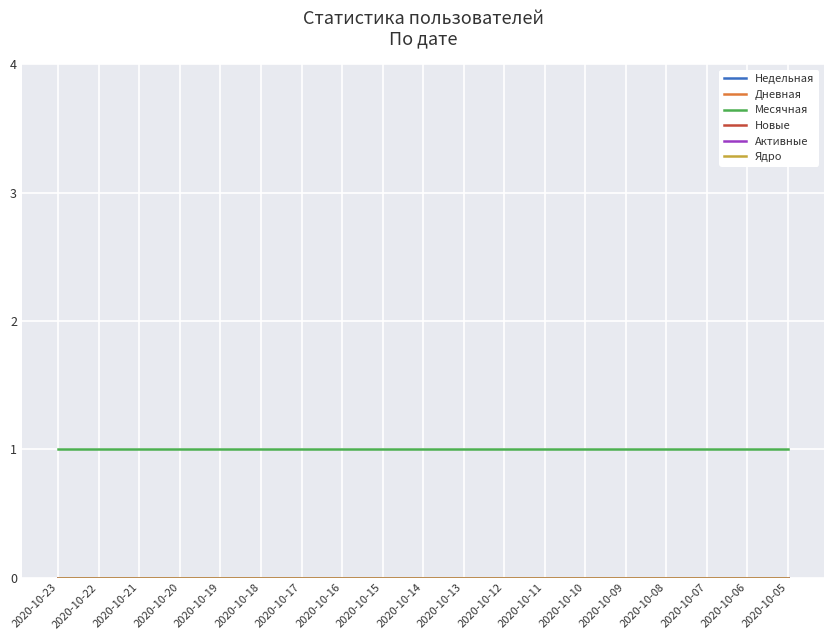

Between 2020-10-06 and 2020-10-21, which is larger?

2020-10-06